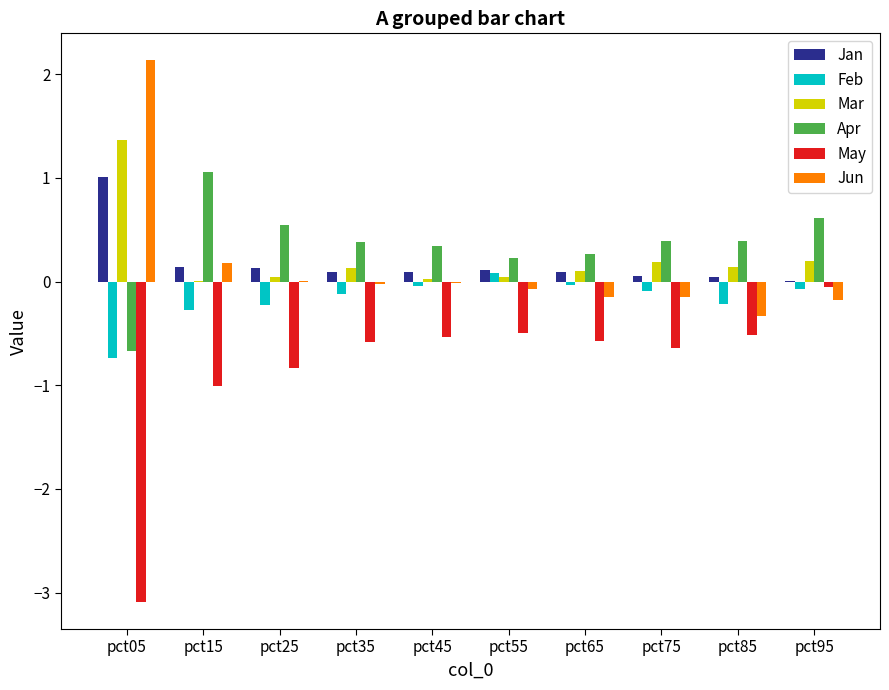

Which series has the widest spread of values?

May